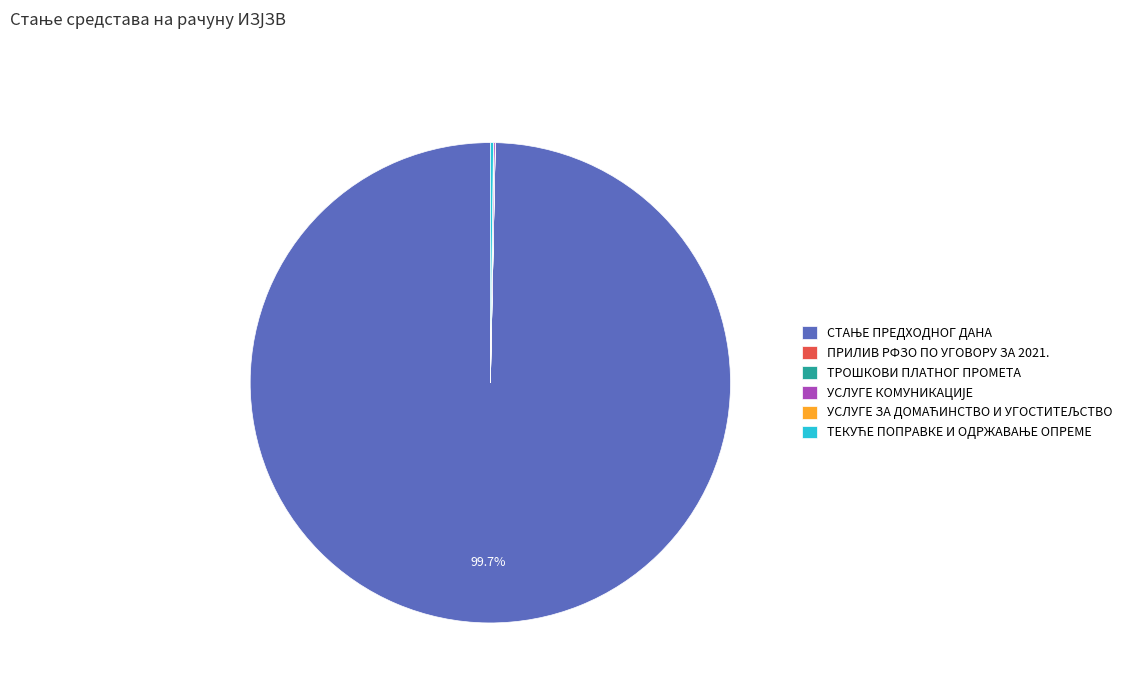

Is there any slice that represents more than half of the pie?

Yes